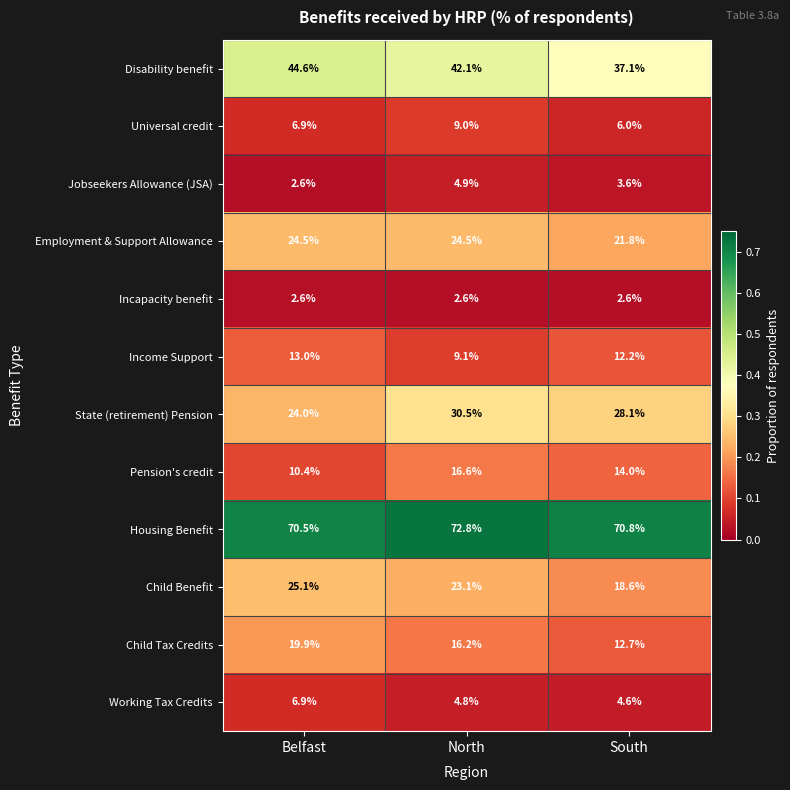

Read the Child Tax Credits value at Belfast.

19.9